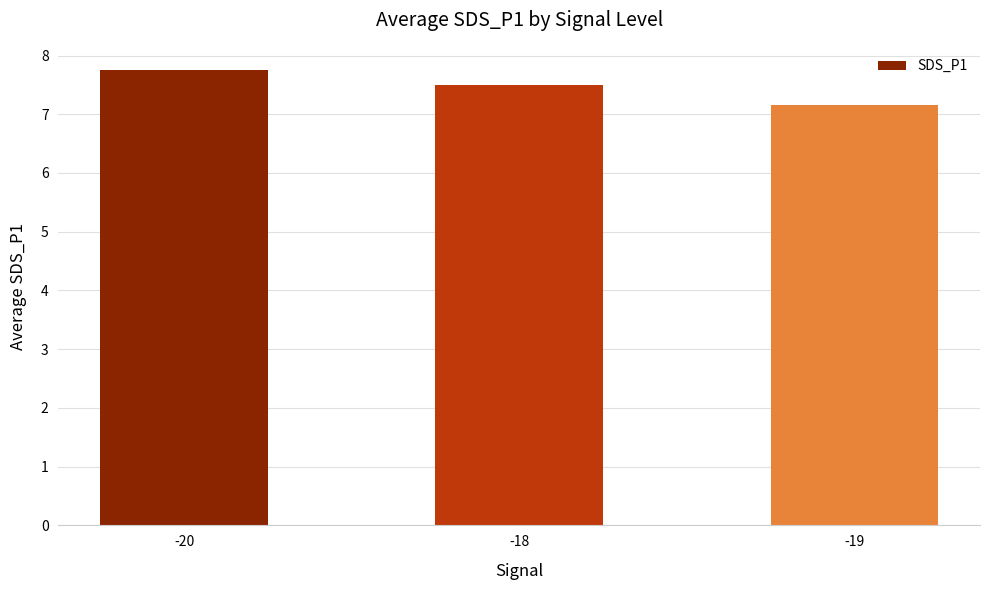

Between -20 and -18, which is larger?

-20